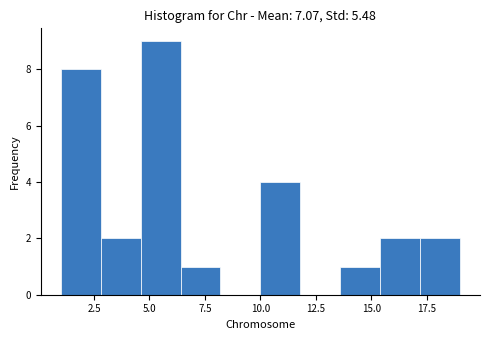

Around what value on the x-axis is the tallest bar? Give the approximate position of its centre, as read against the axis.

5.5